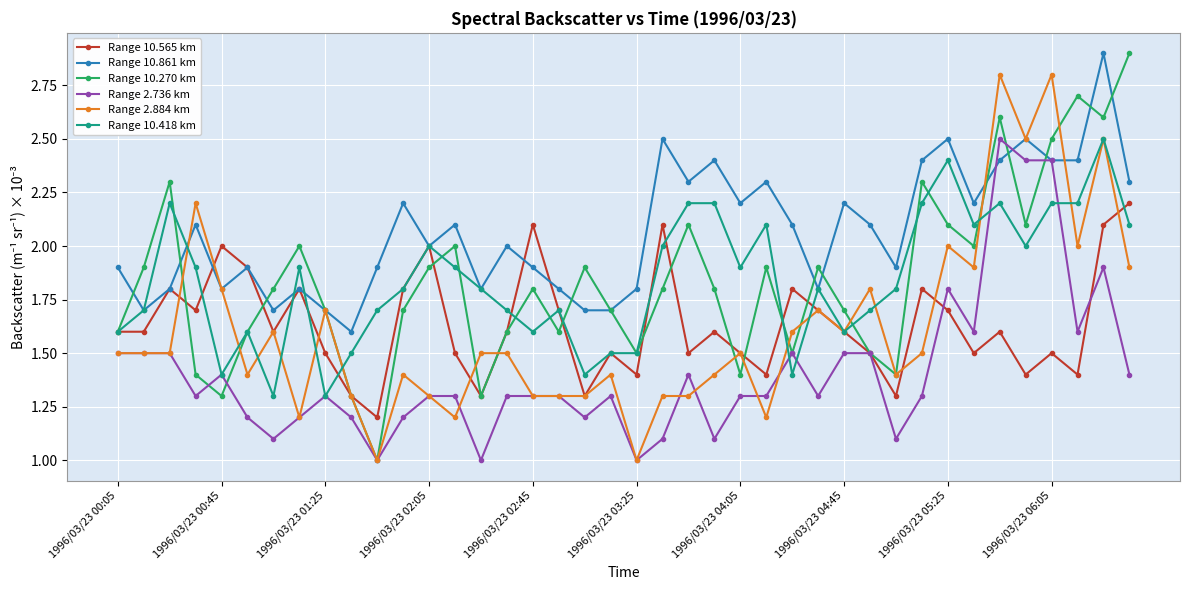

What is the lowest value of the Range 10.418 km series?

1.3